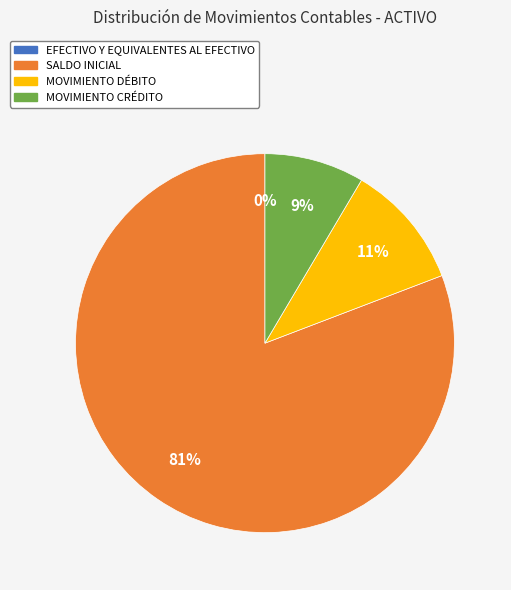

The MOVIMIENTO DÉBITO slice represents 4% of the pie. True or false?

False